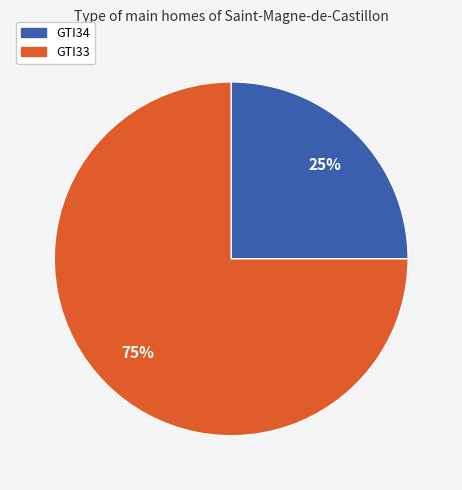

To the nearest percent, what is the combined percentage of GTI33 and GTI34?

100%